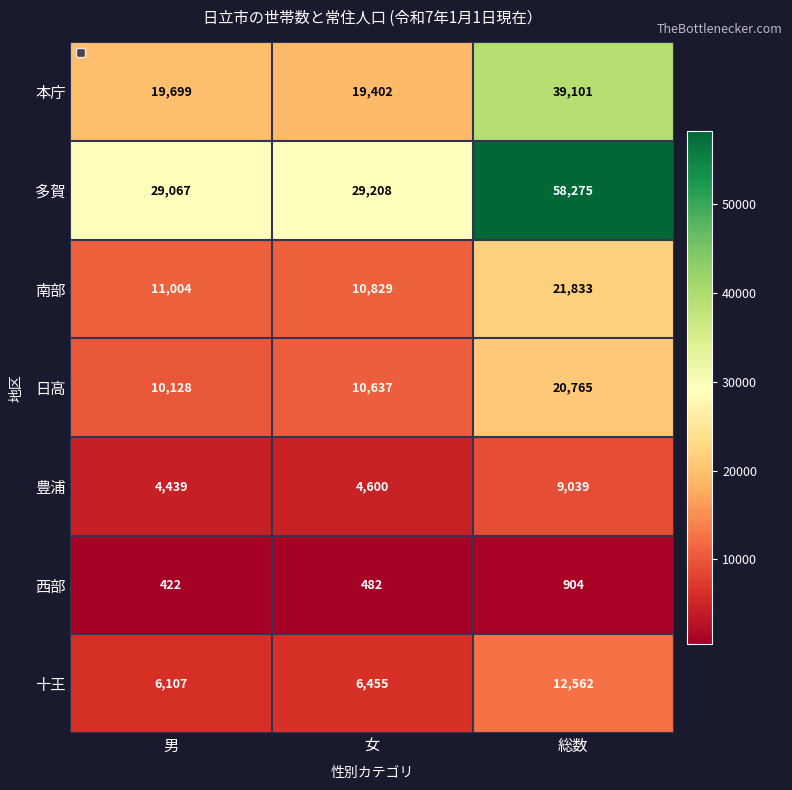

Which series has the widest spread of values?

多賀